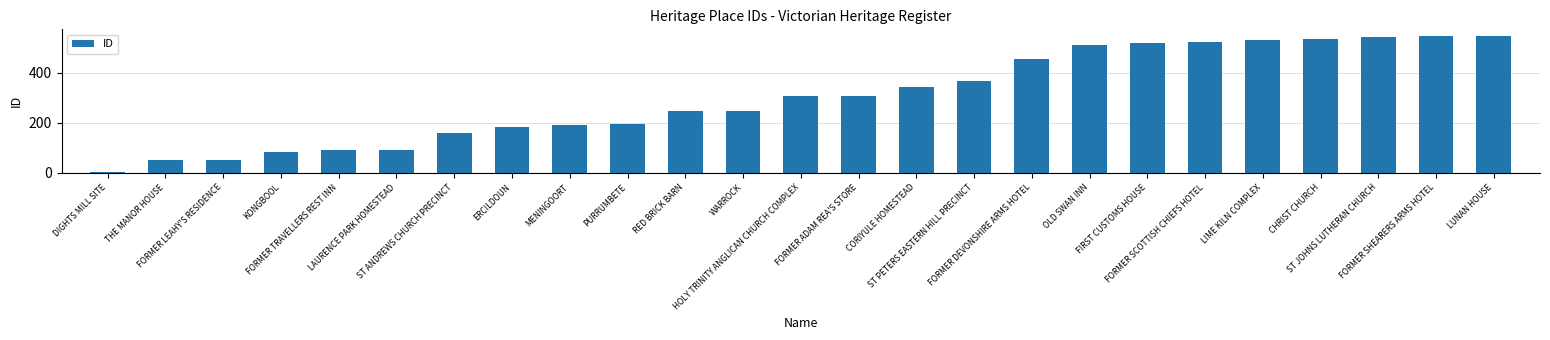

What is the difference between the maximum and minimum values?

544